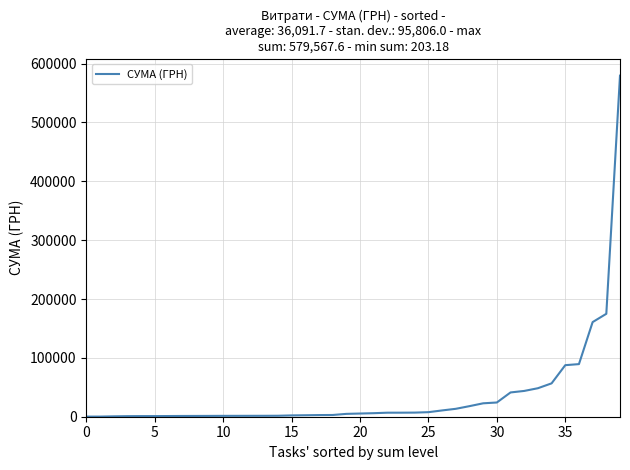

What is the maximum value shown in the chart?

579567.6